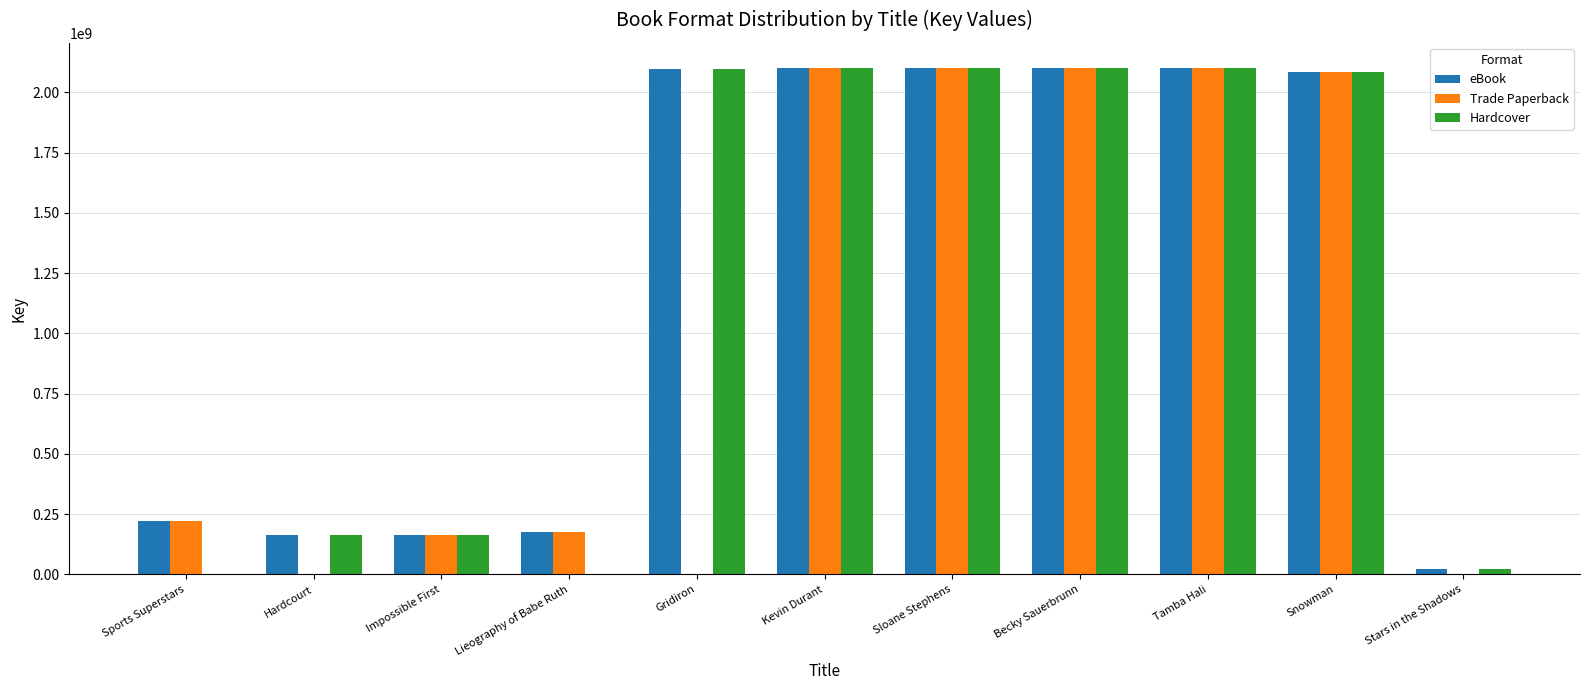

What is the total value across all series at Hardcourt?

328857424